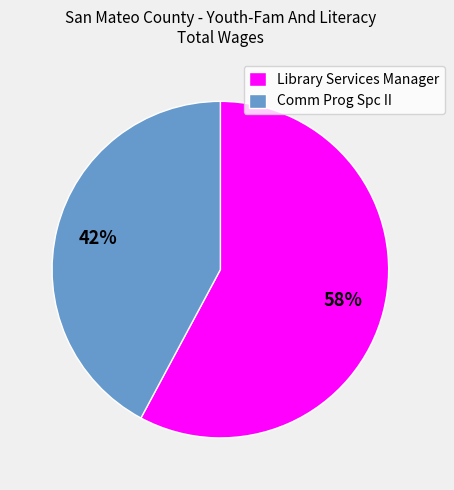

Is Library Services Manager the majority of the pie?

Yes